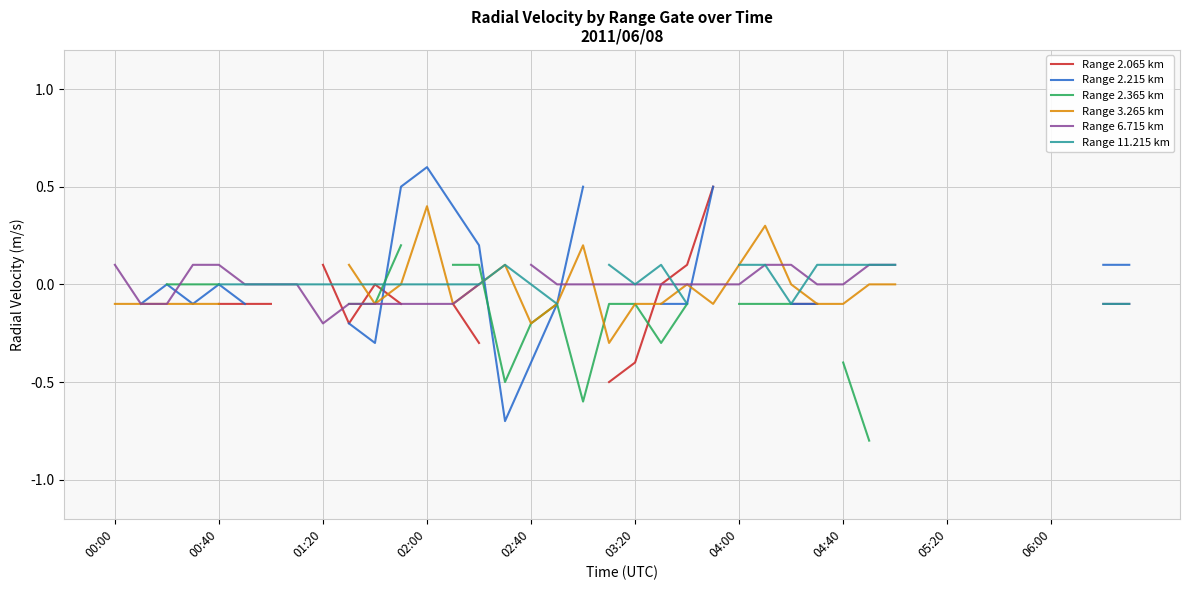

How many interior local peaks does the Range 3.265 km series have?

5